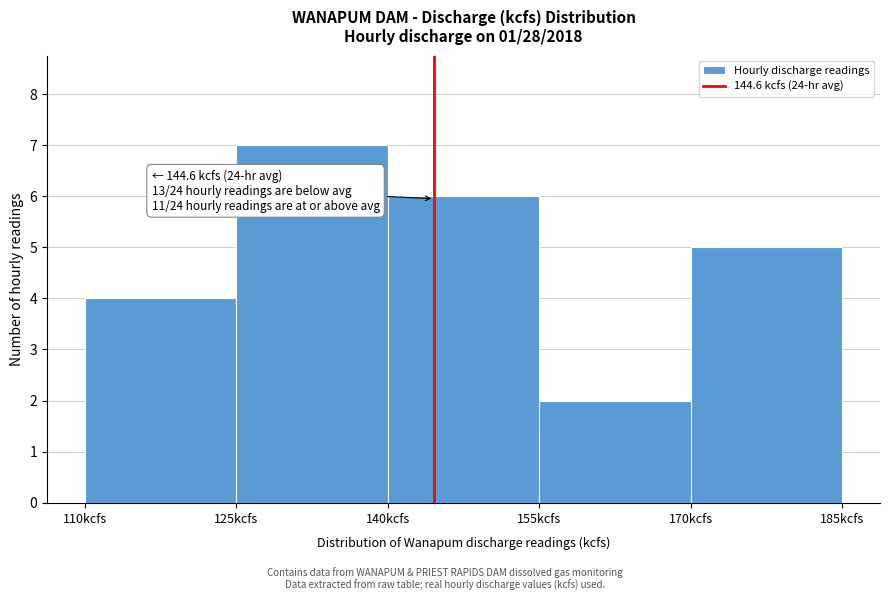

Which range on the x-axis has the tallest bar?

125 to 140